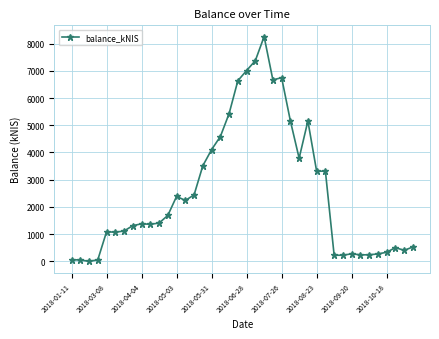

True or false: the data has more than 0 interior local peaks.

True